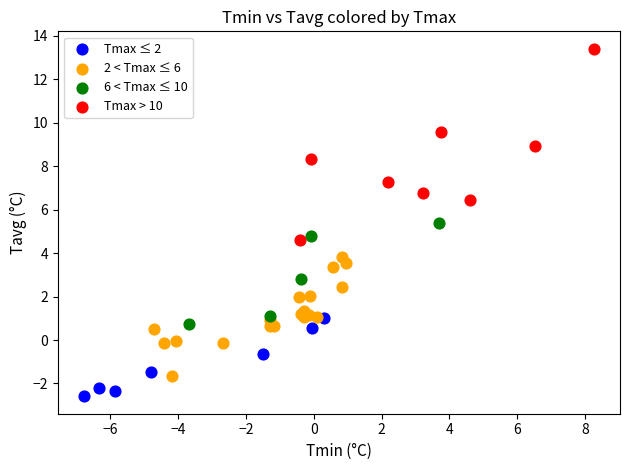

What are all the series names shown in the legend?

Tmax ≤ 2, 2 < Tmax ≤ 6, 6 < Tmax ≤ 10, Tmax > 10